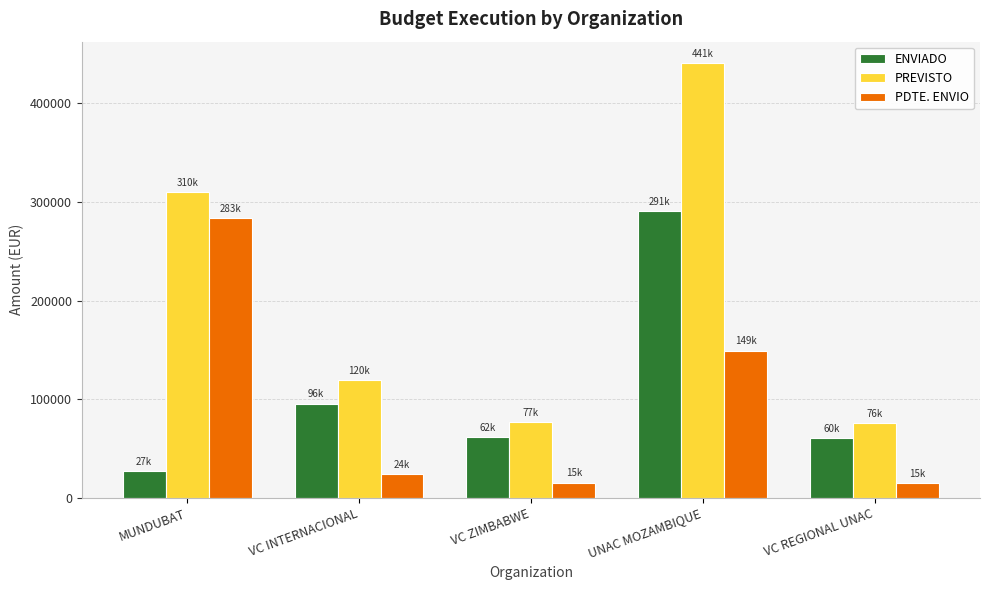

What is the highest value of the PDTE. ENVIO series?

283427.4